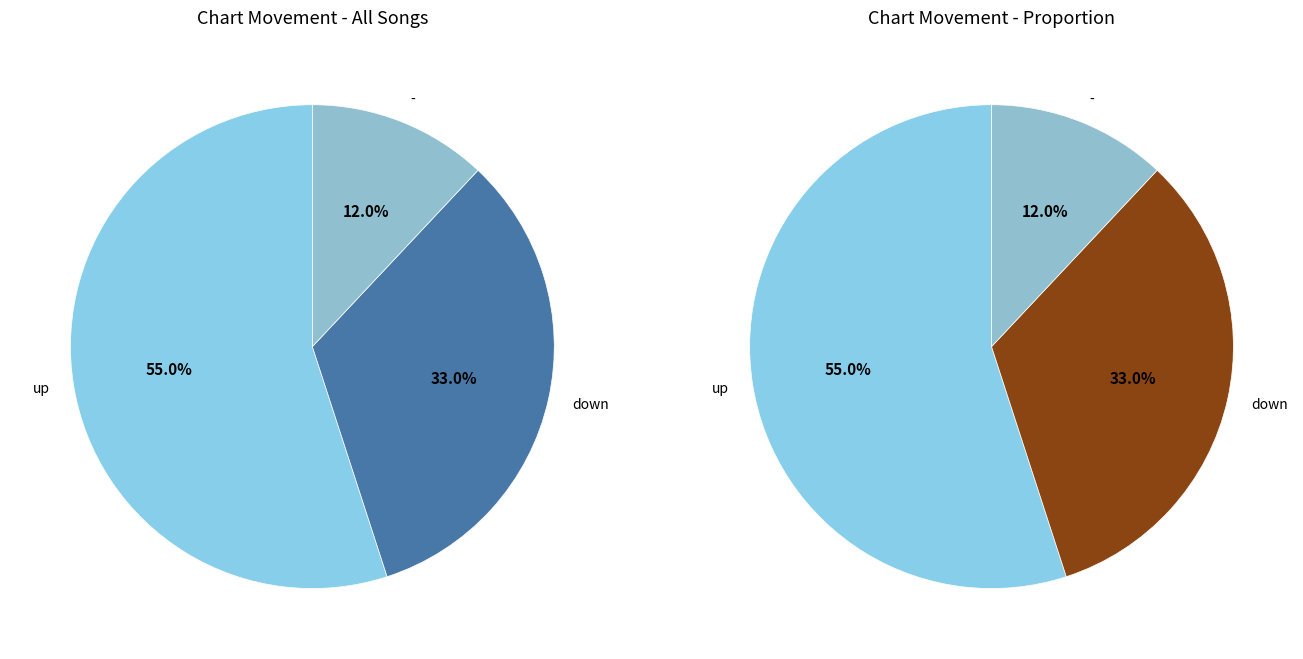

Which slice represents more than half of the pie?

up